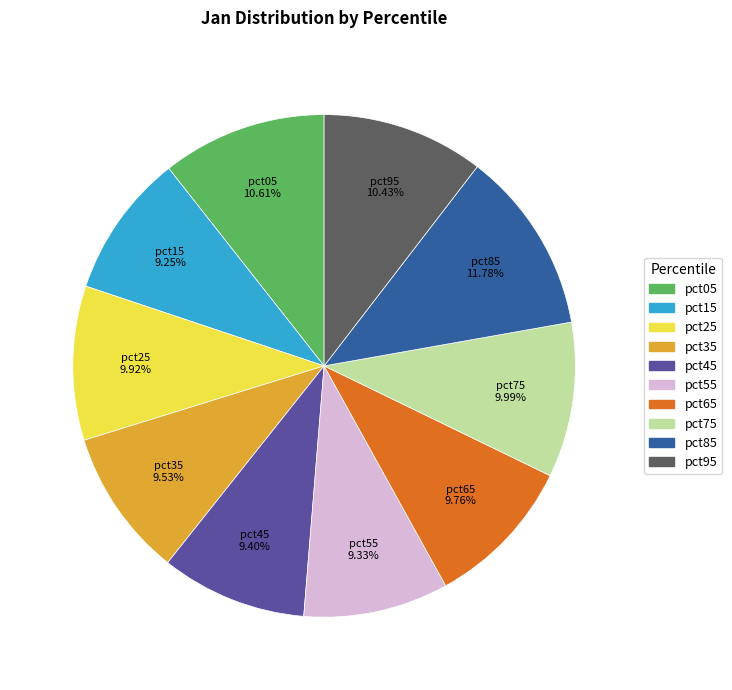

What is the largest slice in the pie chart?

pct85